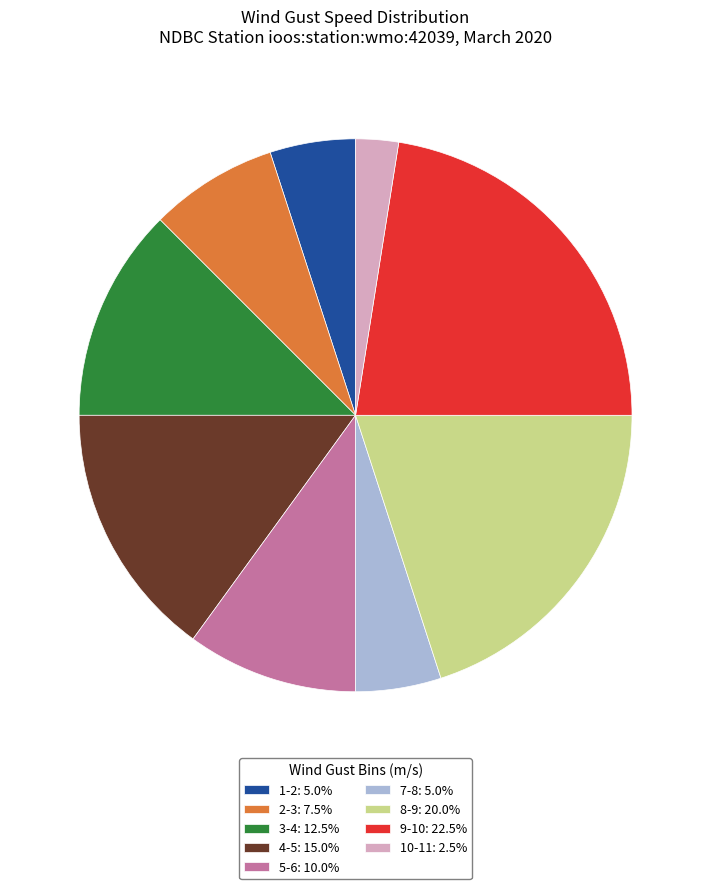

Is the sum of 7-8: 5.0% and 2-3: 7.5% greater than half?

No